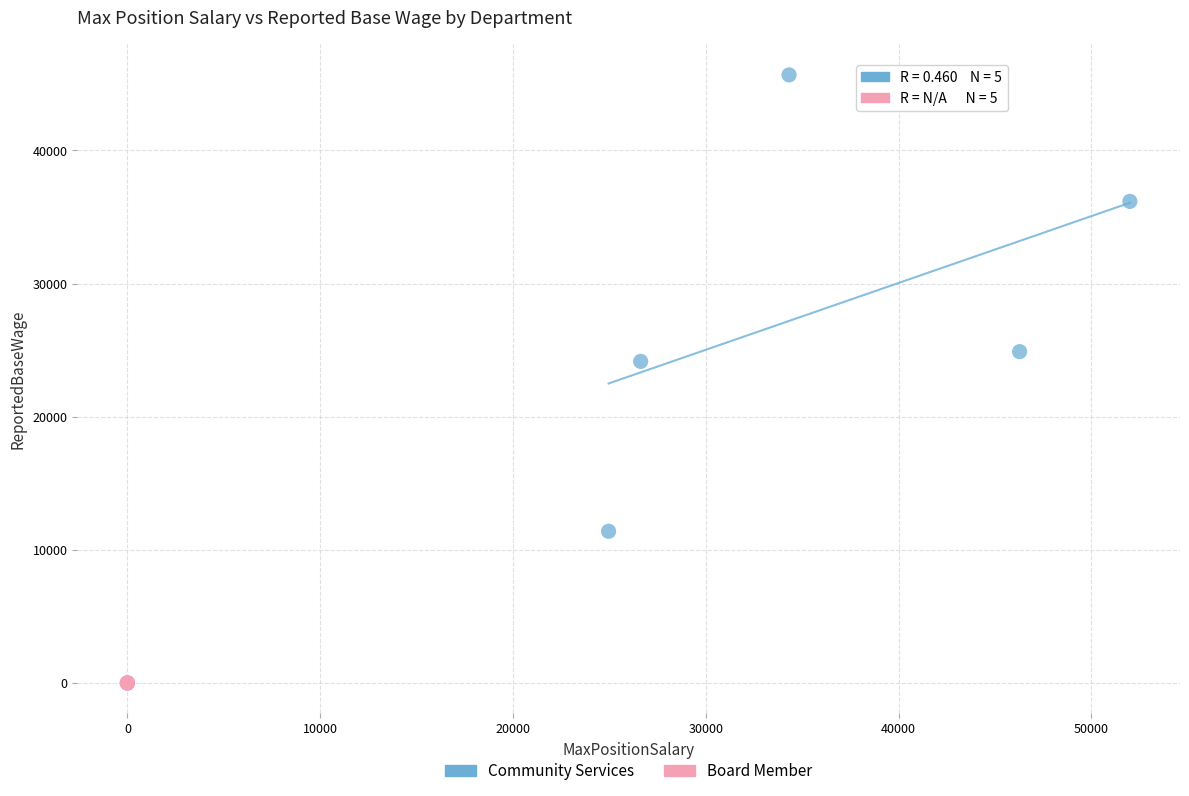

Which series reaches the minimum Y coordinate?

Board Member